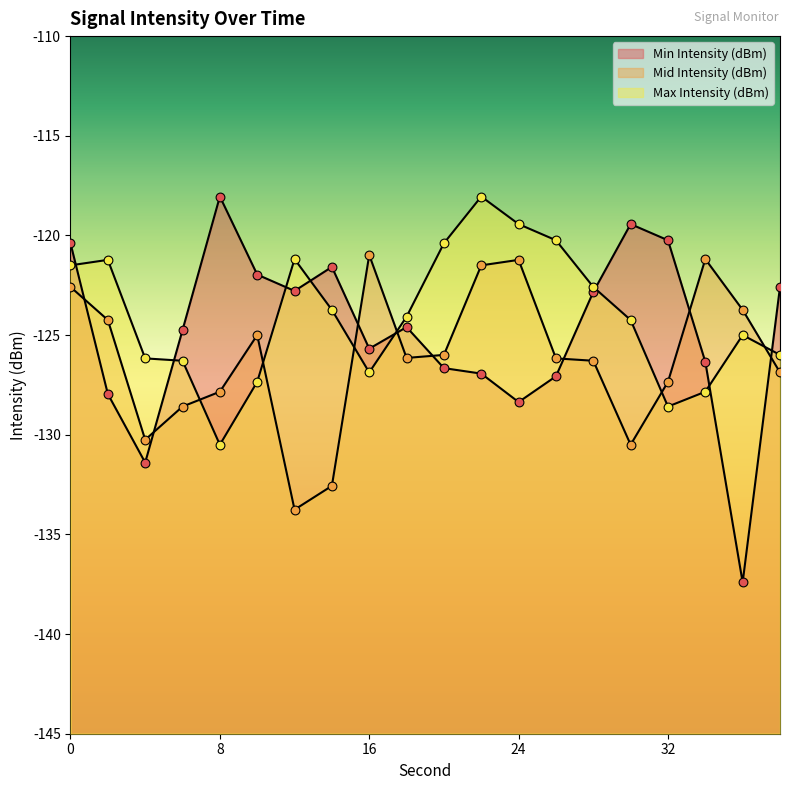

Which series reaches the minimum Y coordinate?

Min Intensity (dBm)